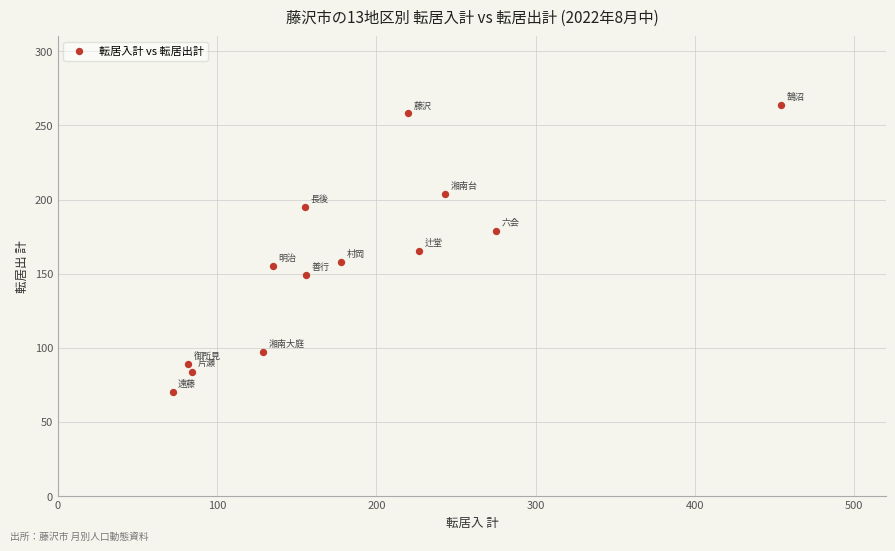

What is the range of Y values (max minus min)?

194